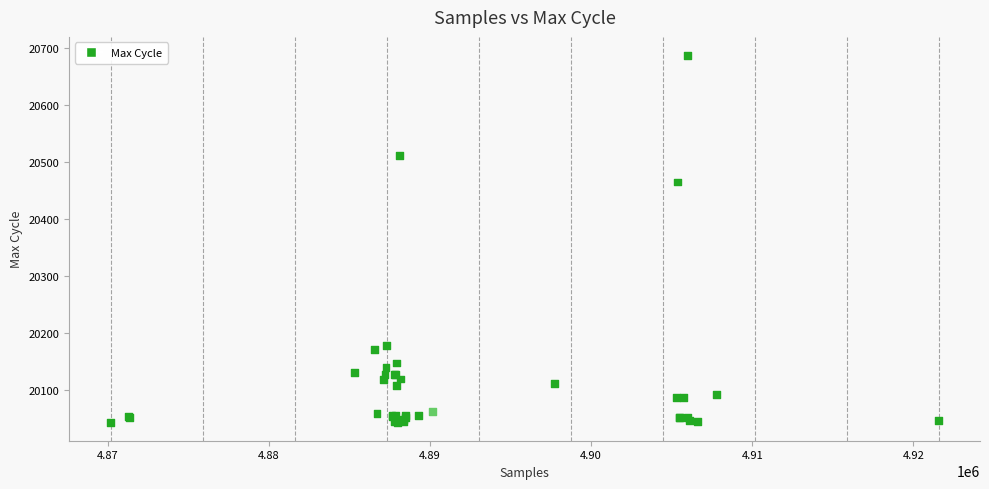

What Y value in the scatter plot is closest to 20365?

20465